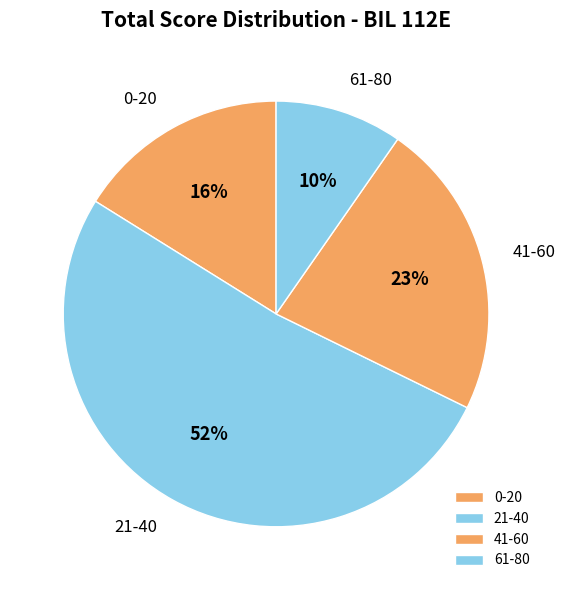

The 41-60 slice represents 32% of the pie. True or false?

False